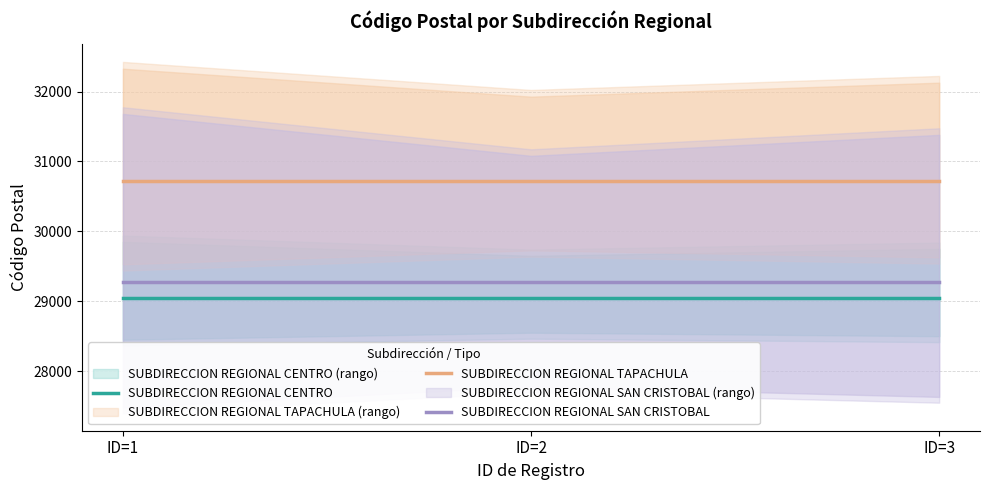

What is the value of the SUBDIRECCION REGIONAL SAN CRISTOBAL point at the 2nd from the left?

29280